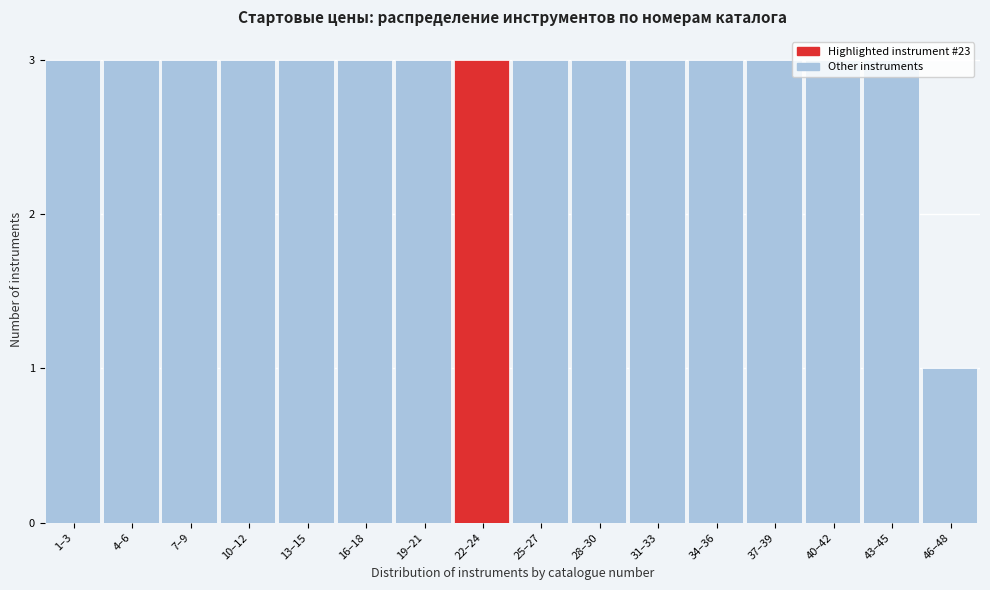

What is the maximum value shown in the chart?

3